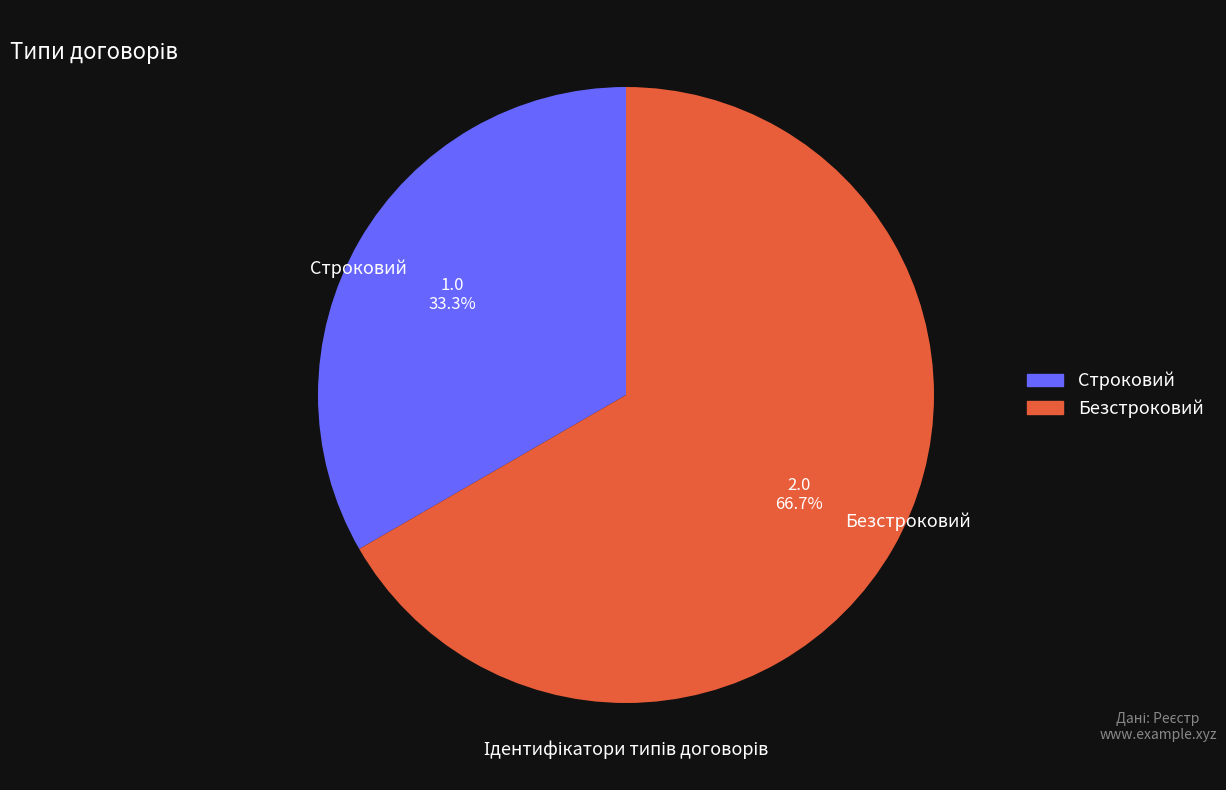

To the nearest percent, what is the combined percentage of Строковий and Безстроковий?

100%